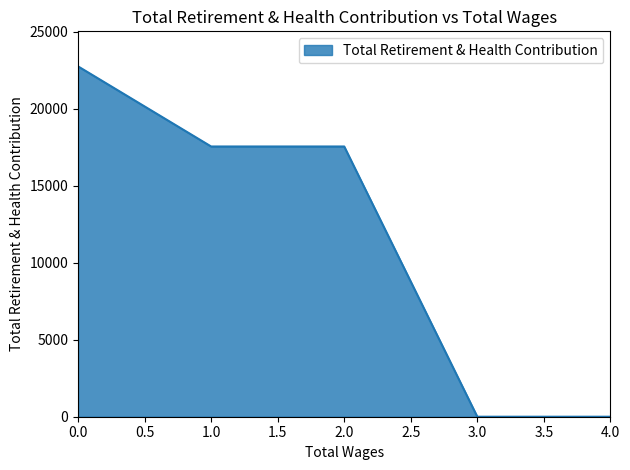

What is the change in value from 0.0 to 2.0?

-5203